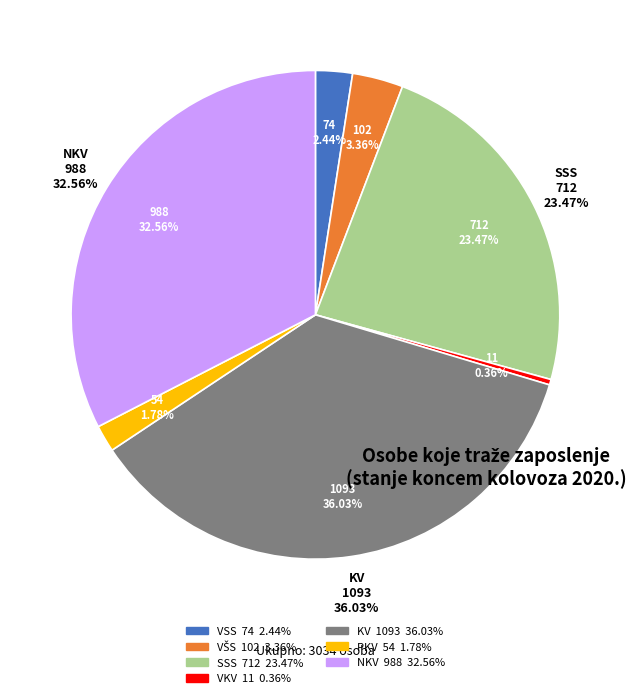

To the nearest percent, what is the average slice percentage?

14%